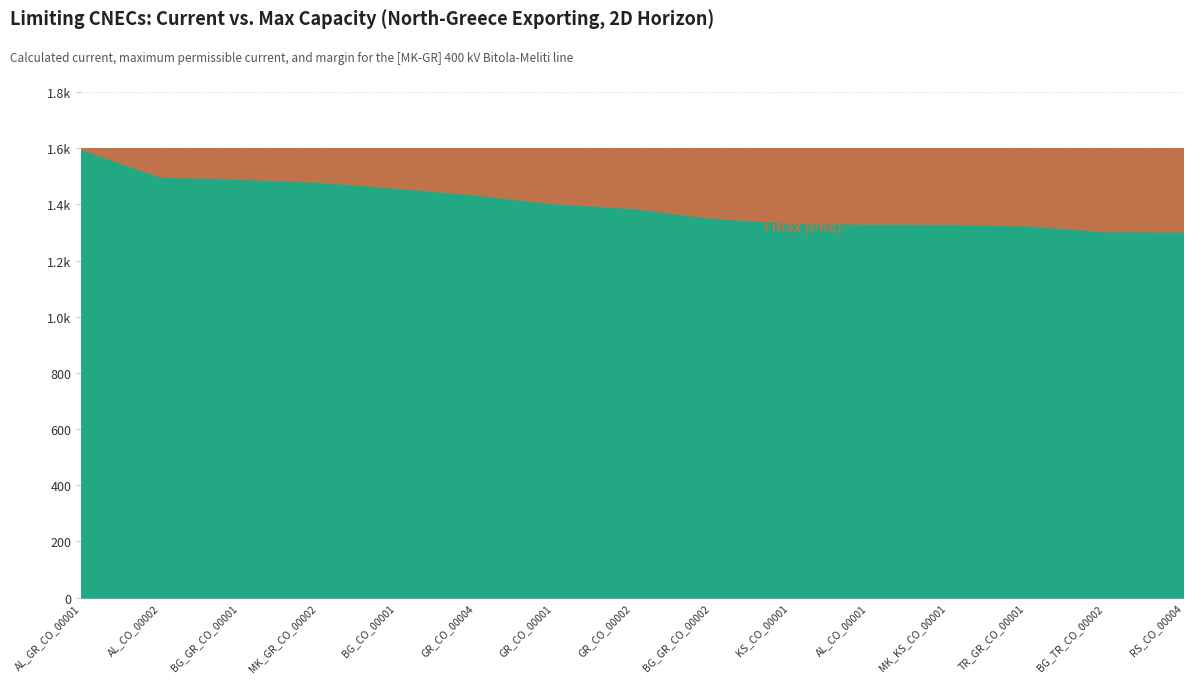

True or false: Calculated I (A) and Margin (A) cross at least once.

False